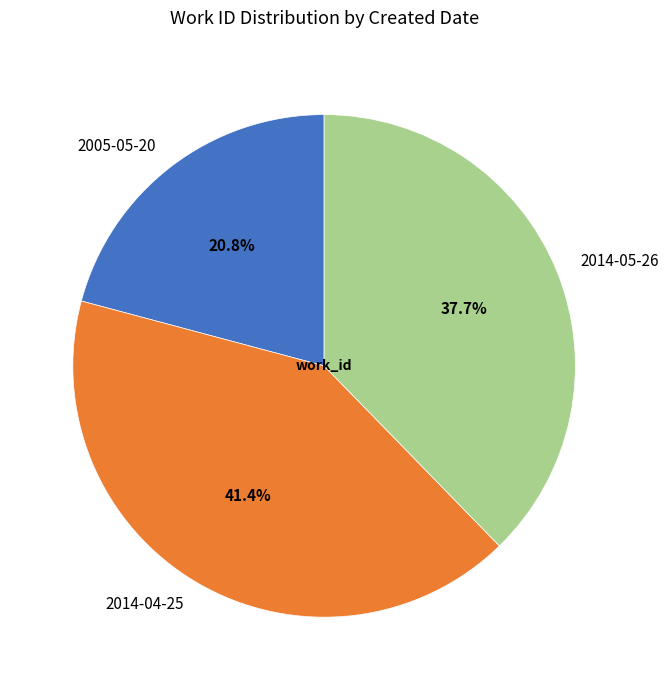

To the nearest percent, what portion does 2005-05-20 represent?

21%